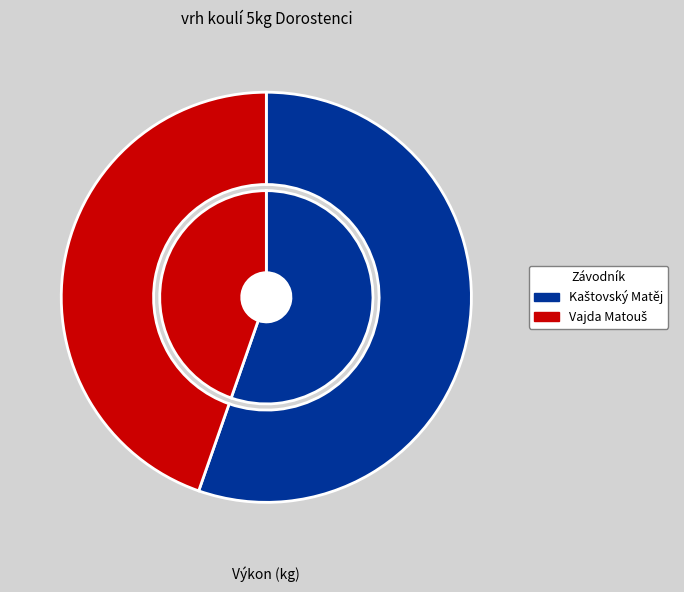

Approximately how many times larger is the value at Vajda Matouš compared to Kaštovský Matěj?

0.8